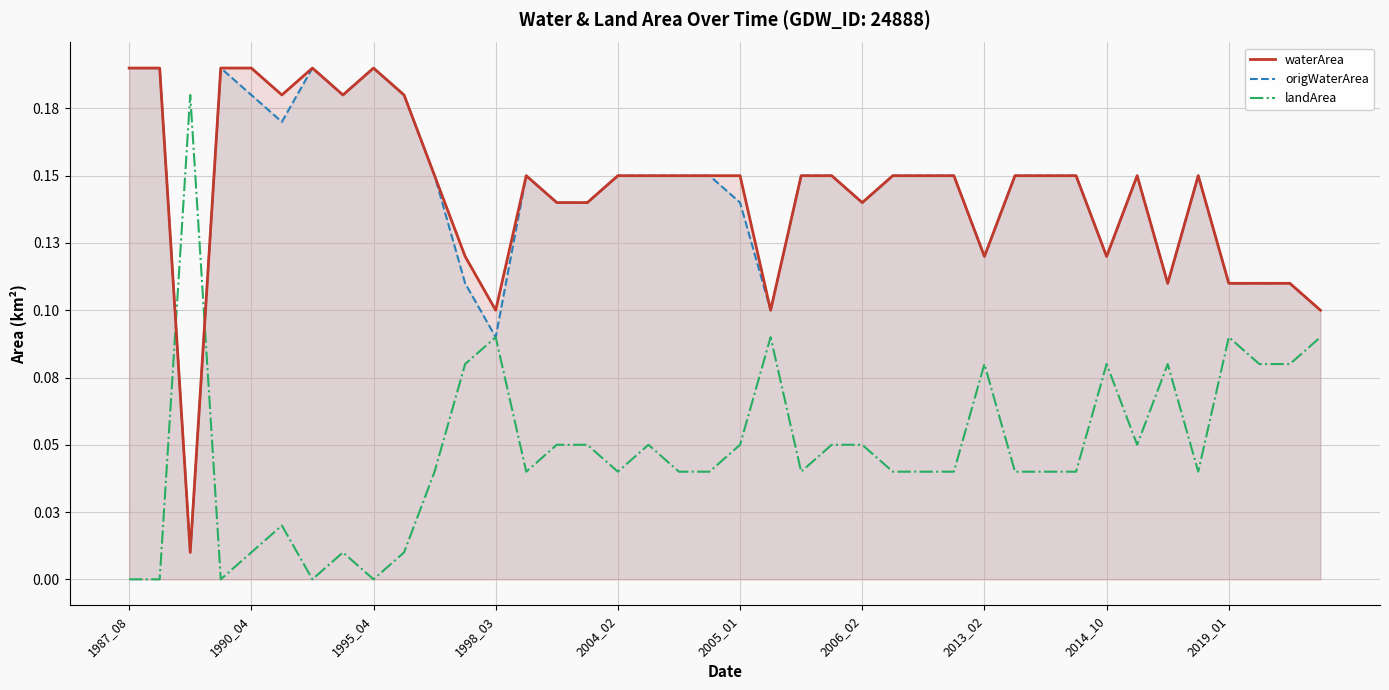

What are all the series names shown in the legend?

waterArea, origWaterArea, landArea